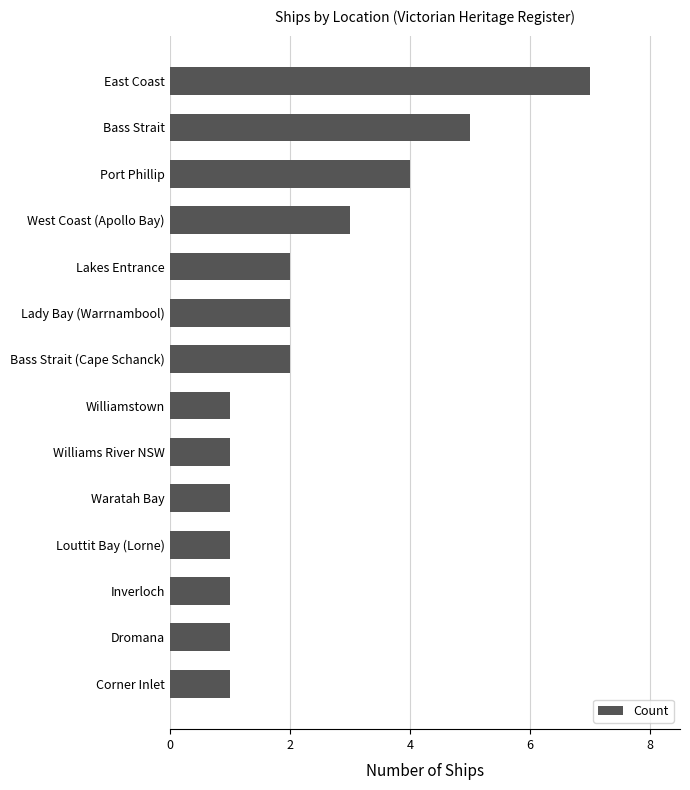

What value does the data have at East Coast?

7